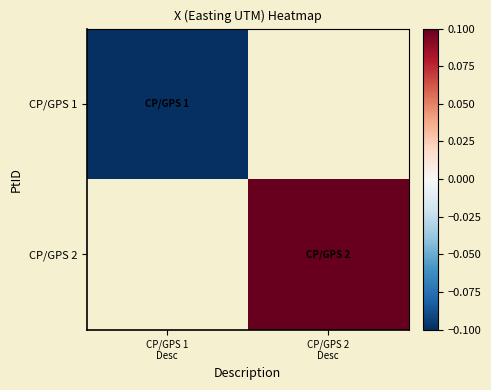

Count the number of categories in the chart.

2